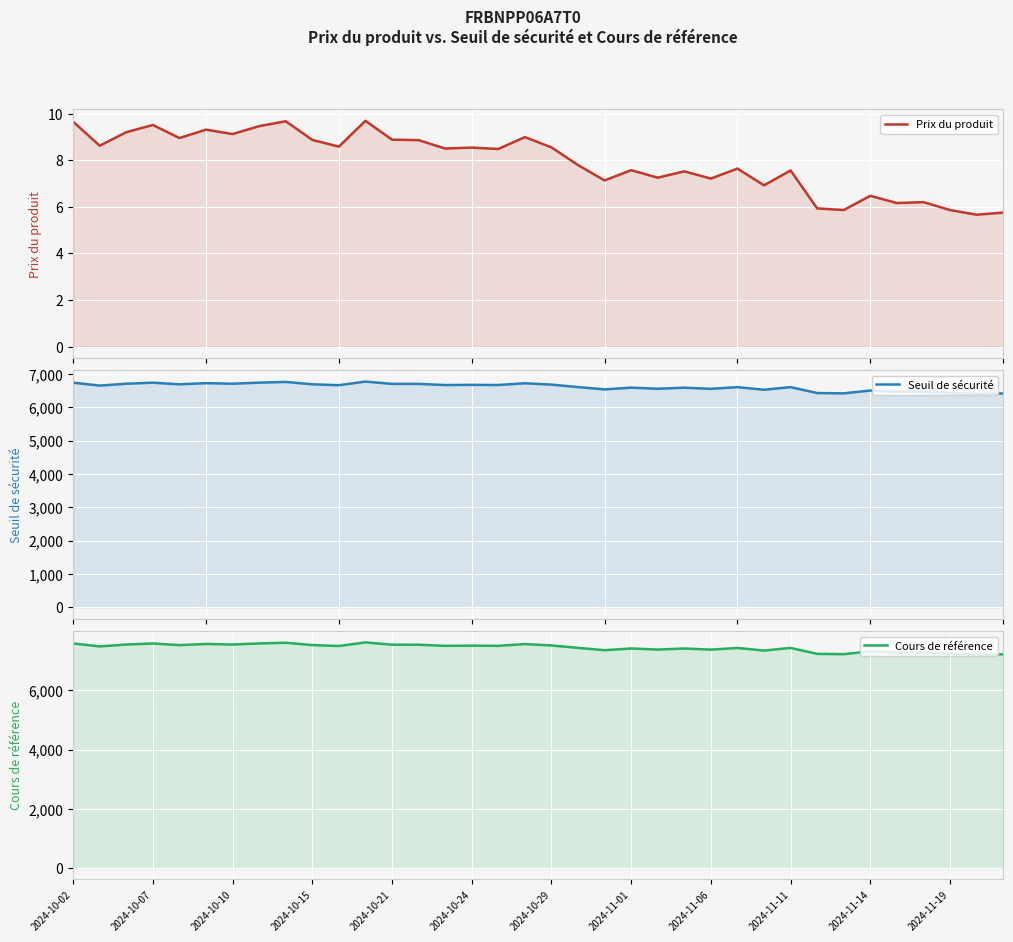

What is the smallest value displayed?

5.7